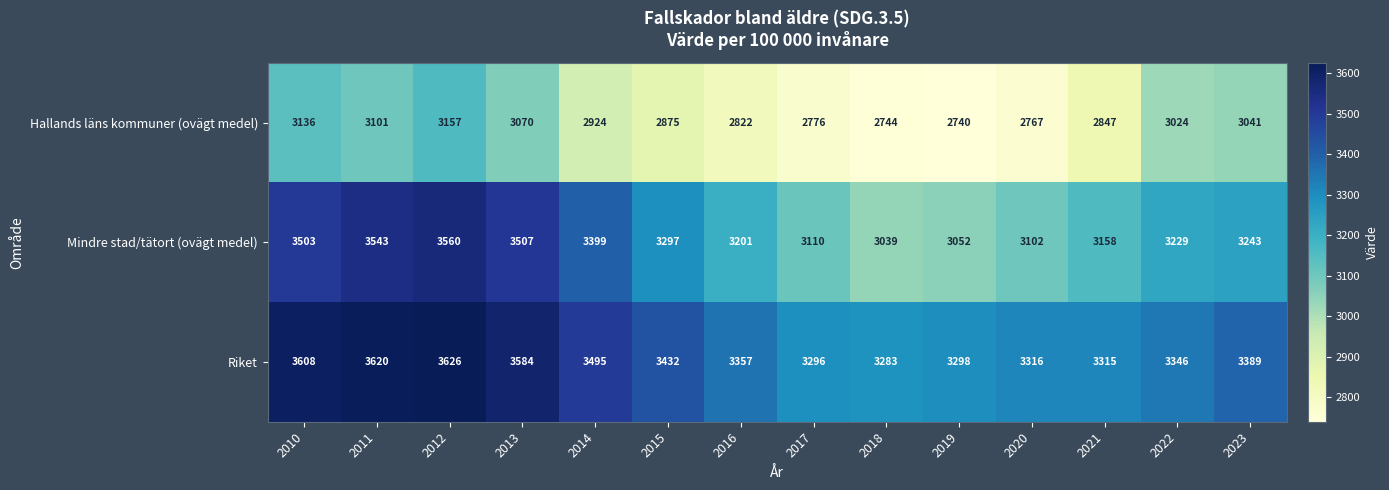

How many distinct data groups are displayed?

3